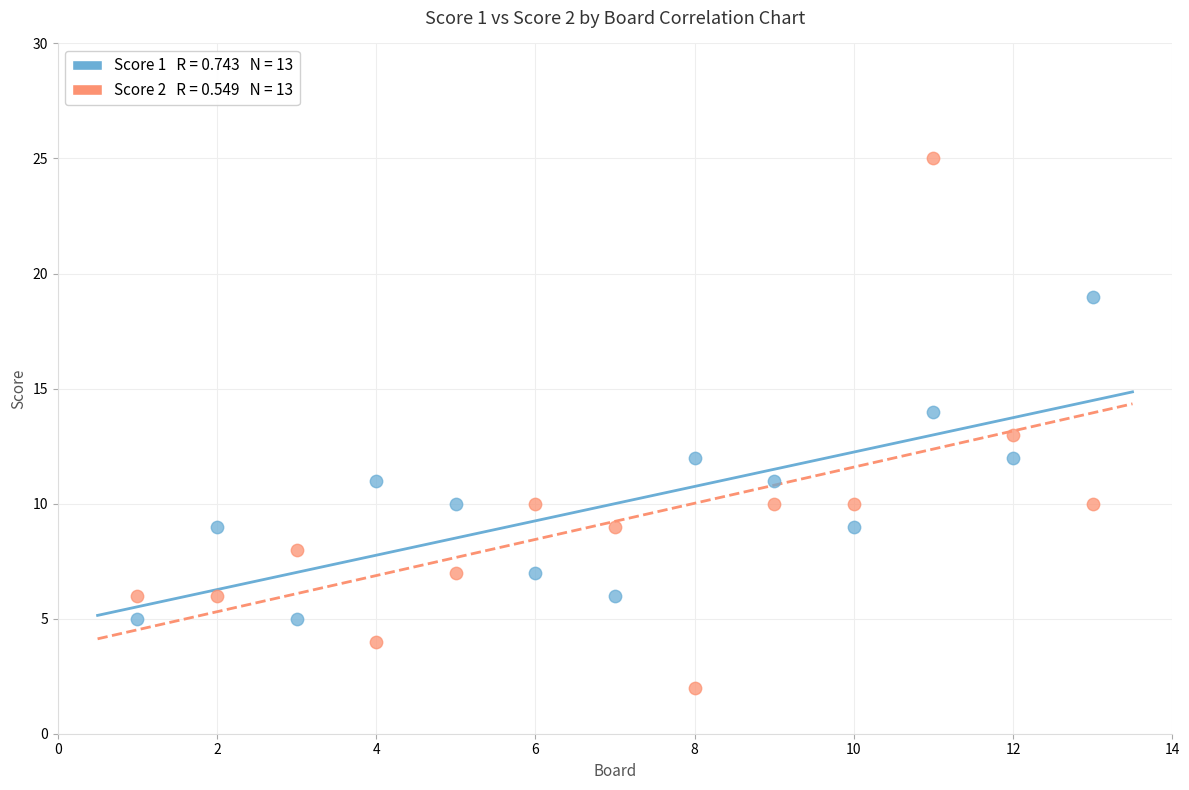

Across all data points, what is the range of X values (max minus min)?

12